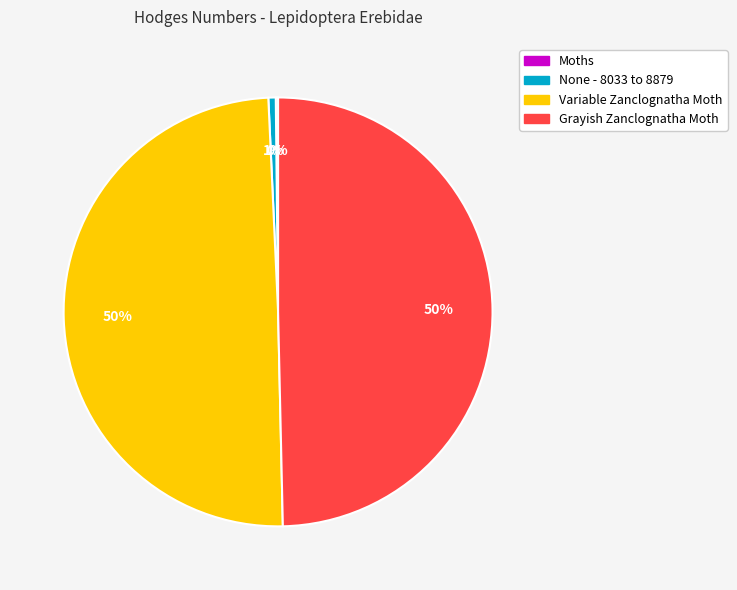

What percentage is the None - 8033 to 8879 slice, to the nearest percent?

1%